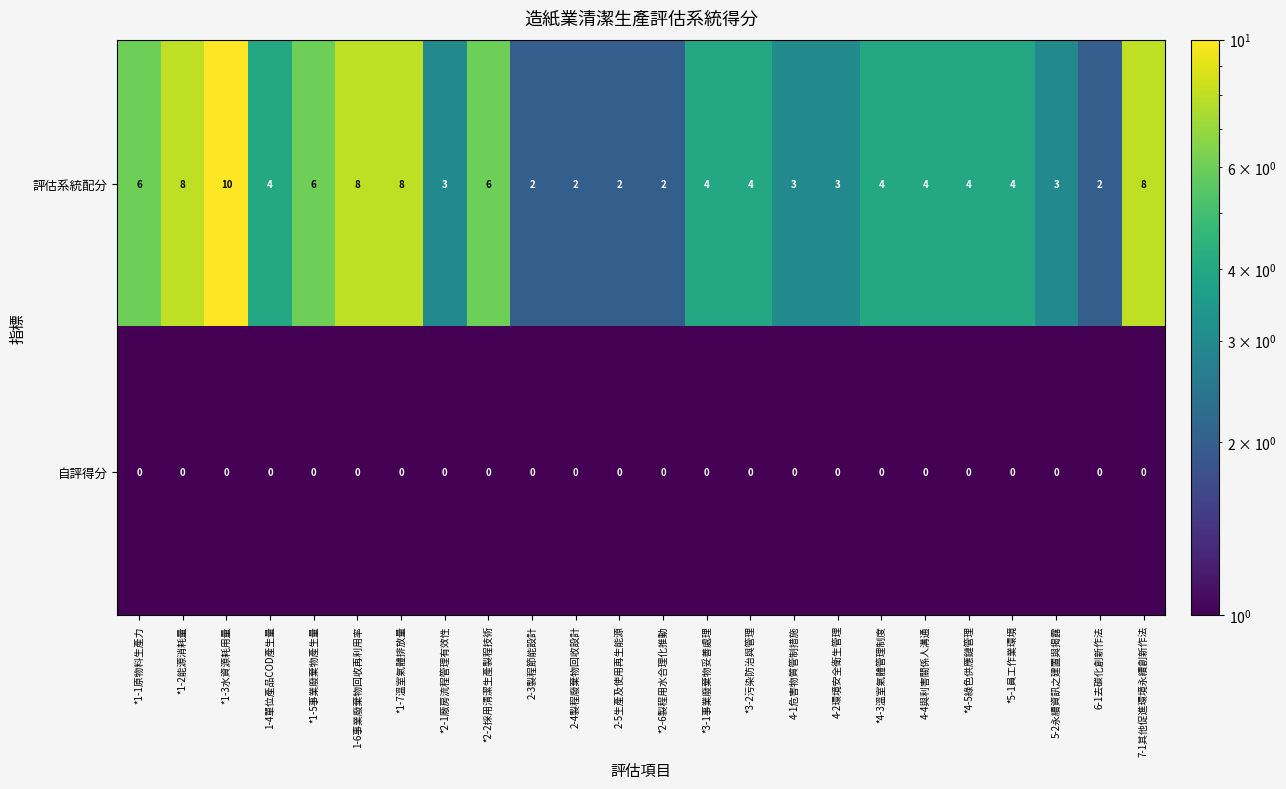

List the series in order of their peak value, highest first.

評估系統配分, 自評得分